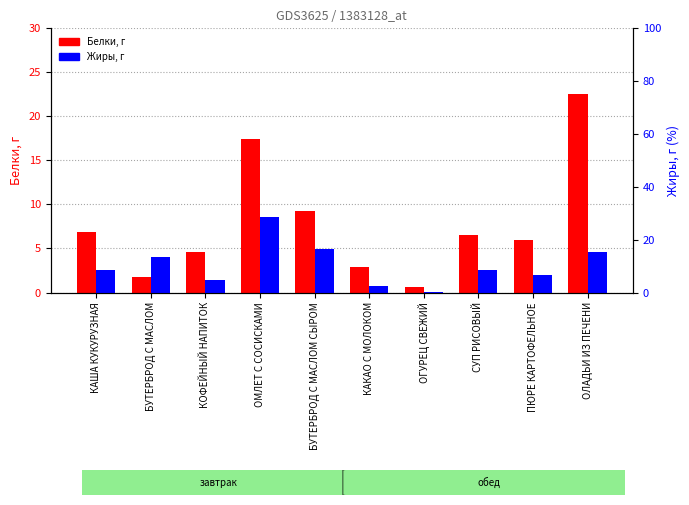

At ОЛАДЬИ ИЗ ПЕЧЕНИ, list the series in order from largest to smallest.

Белки, г, Жиры, г